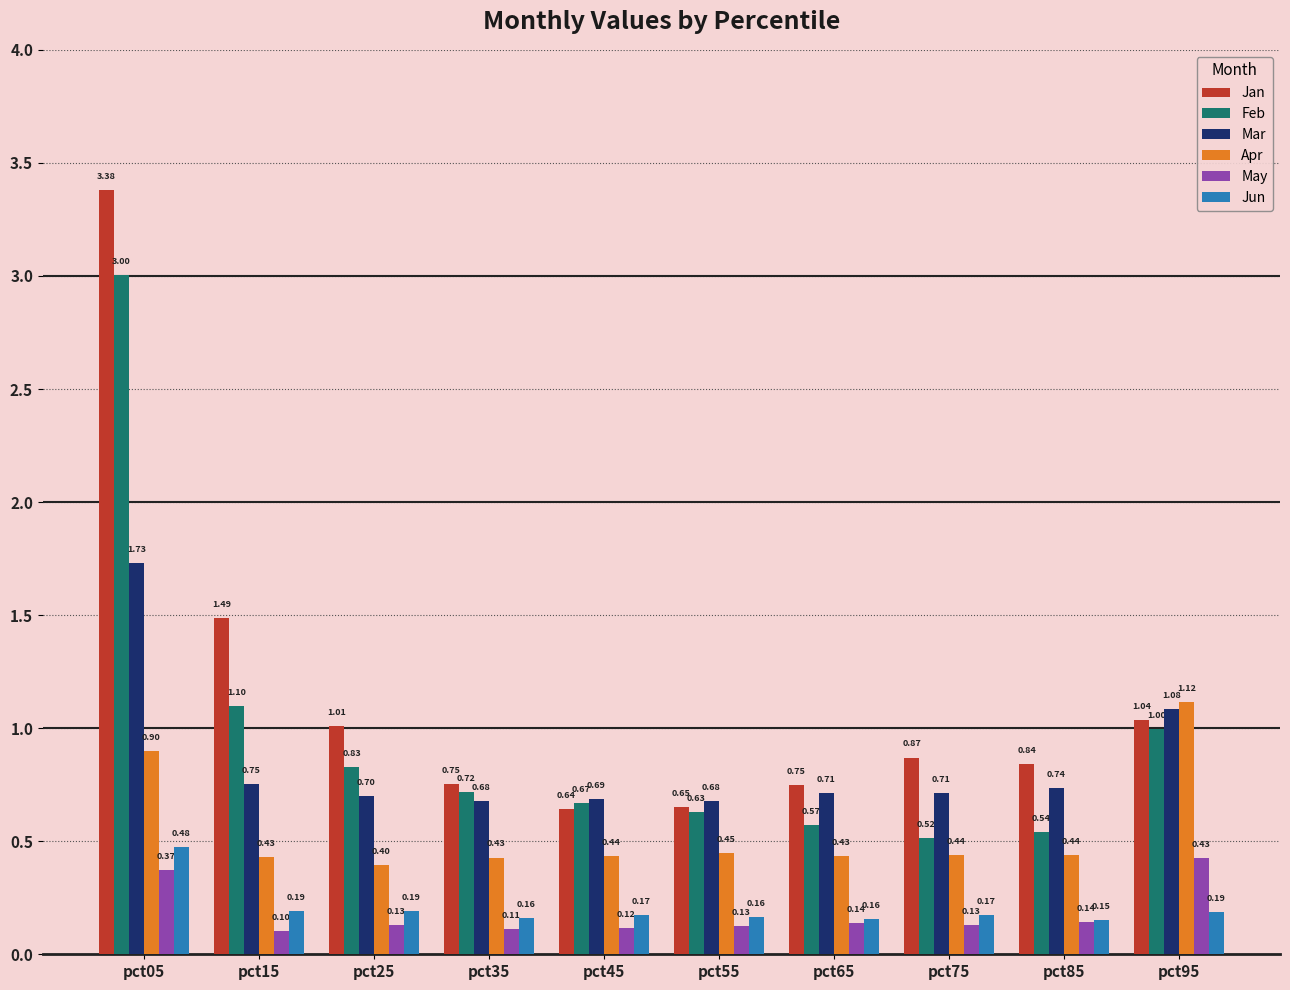

At which label does Feb reach its minimum?

pct75